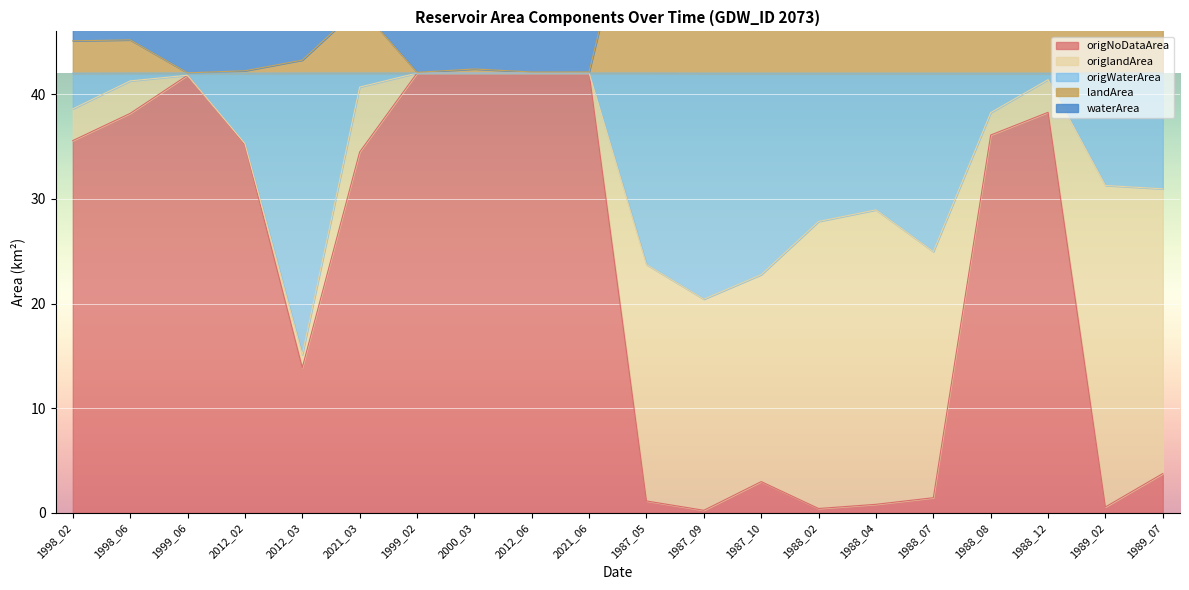

Which series has the largest range (max minus min)?

origNoDataArea